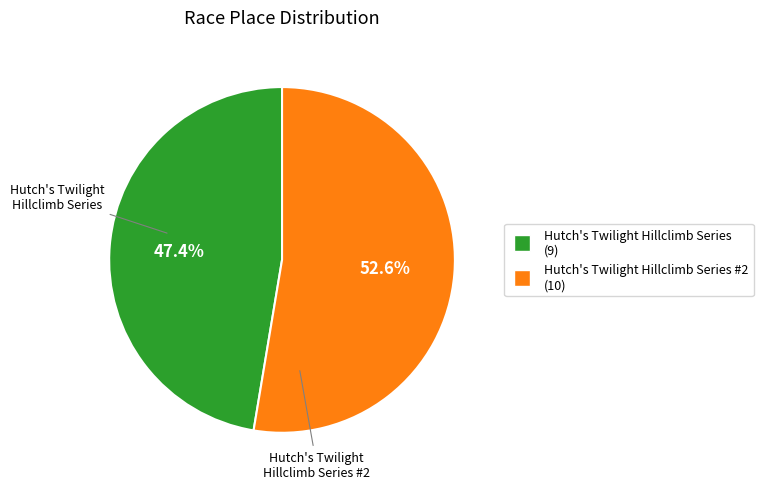

Is there any slice that represents more than half of the pie?

Yes